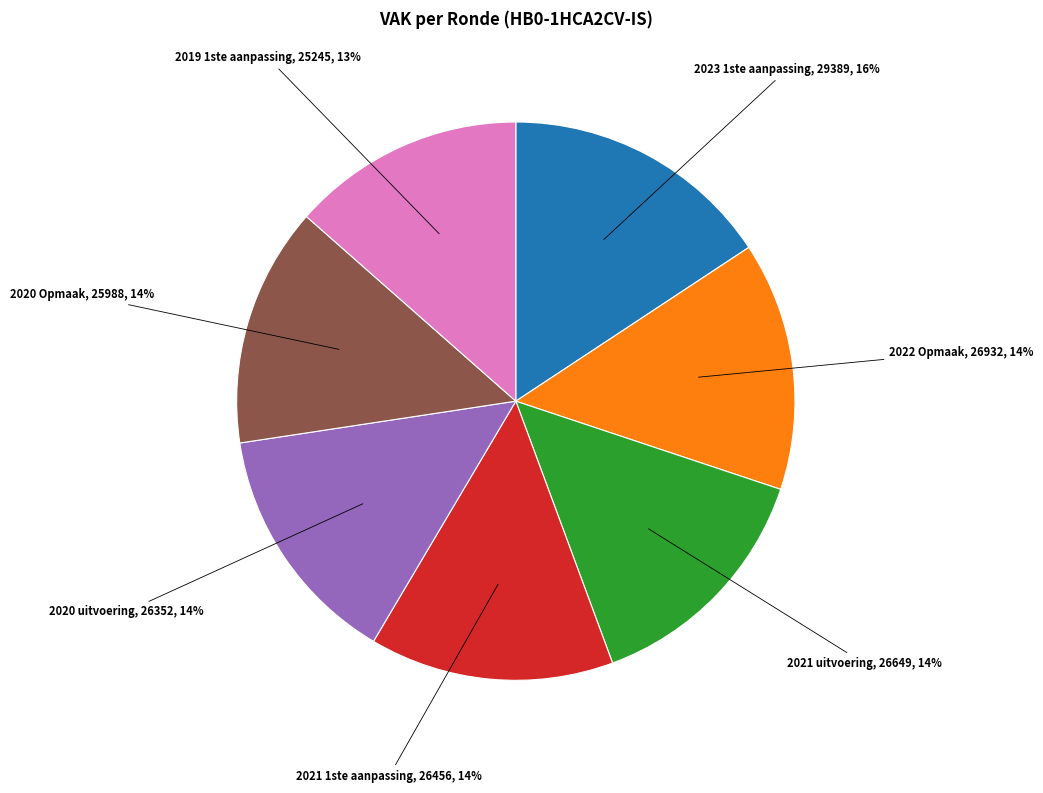

To the nearest percent, what is the average slice percentage?

14%